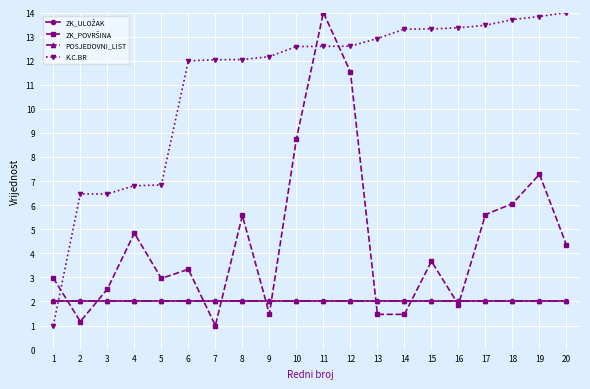

Is this an area chart (filled region under the line)?

No